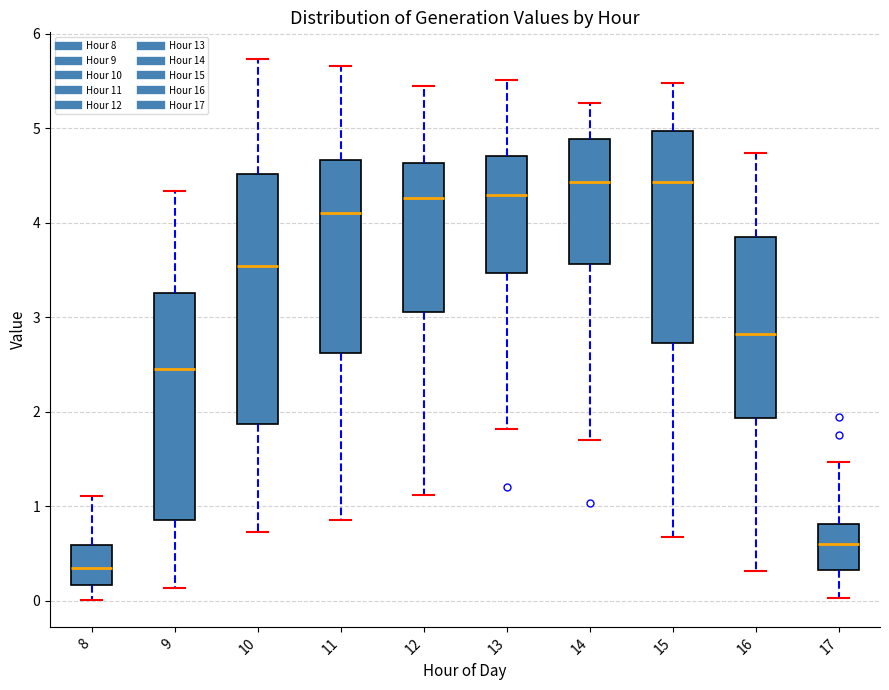

Comparing the boxes themselves (not the whiskers), which one is the tallest?

10